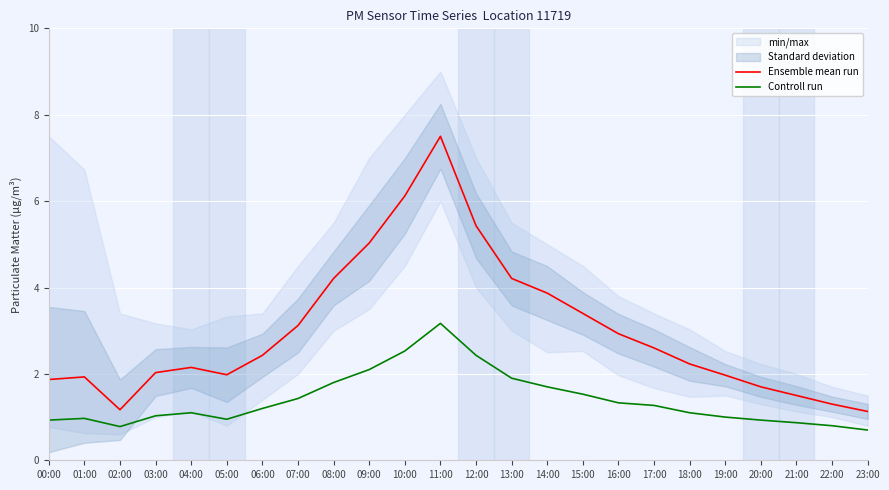

At 15:00, list the series in order from smallest to largest.

Controll run, Ensemble mean run